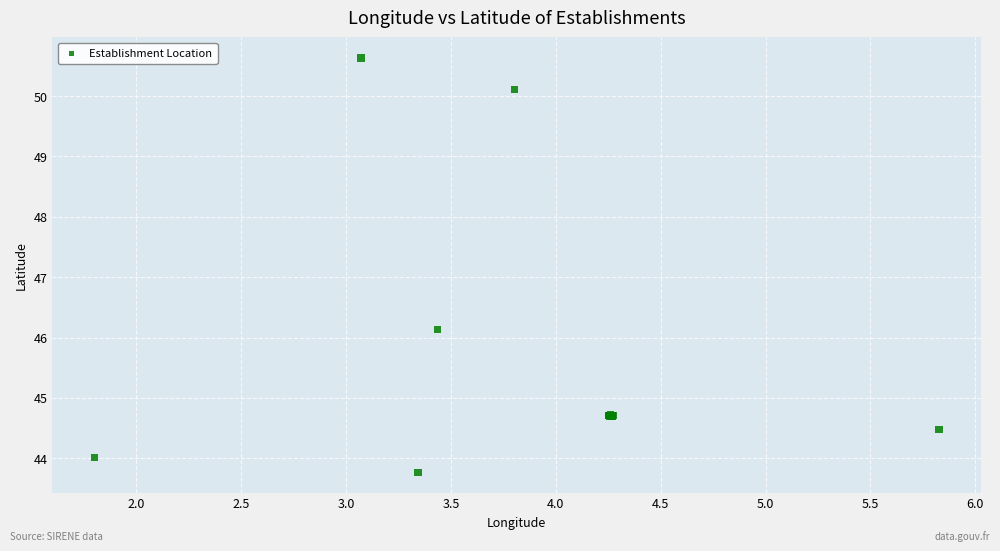

What Y value in the scatter plot is closest to 47?

46.1